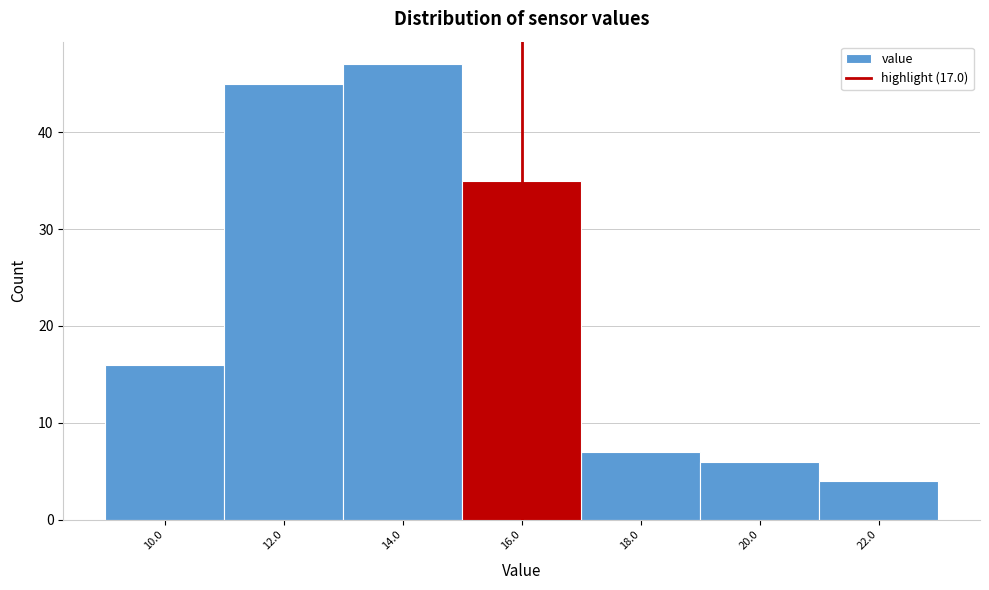

Reading left to right, what are all the values shown in this chart?

16	45	47	35	7	6	4